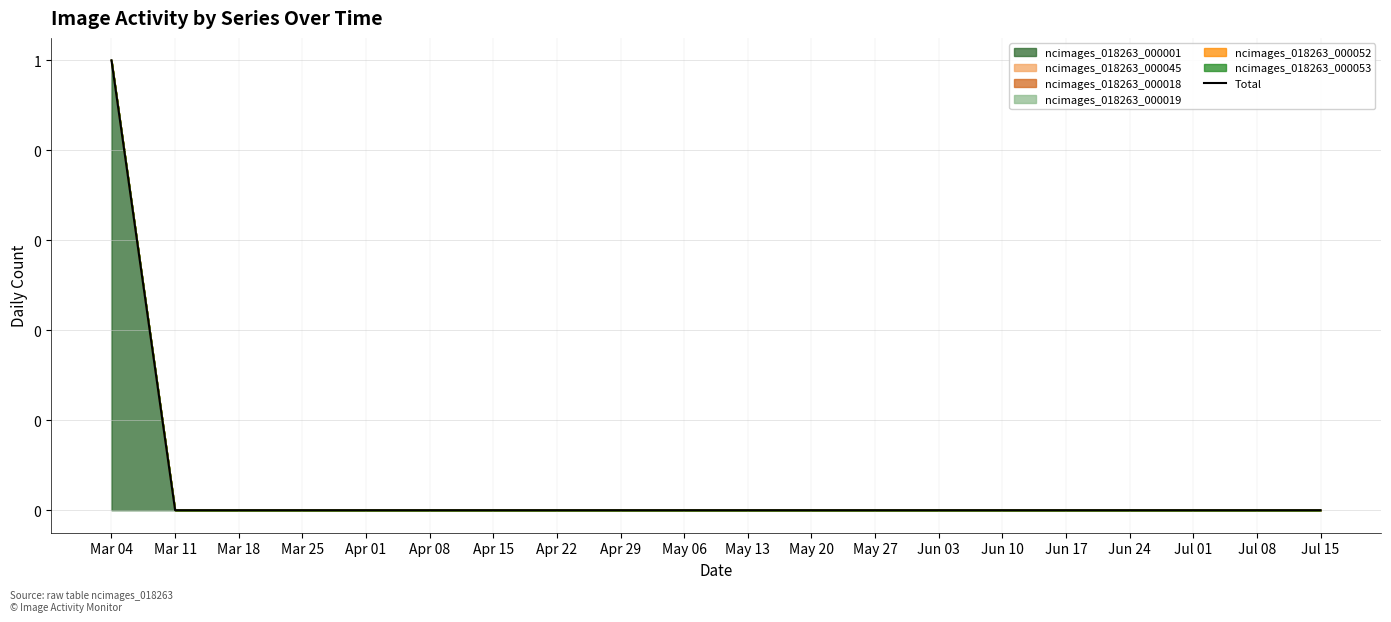

At which label is the value closest to 0?

Mar 11